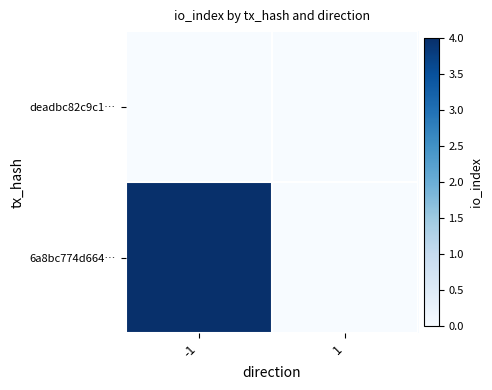

What is the maximum value shown in the chart?

4